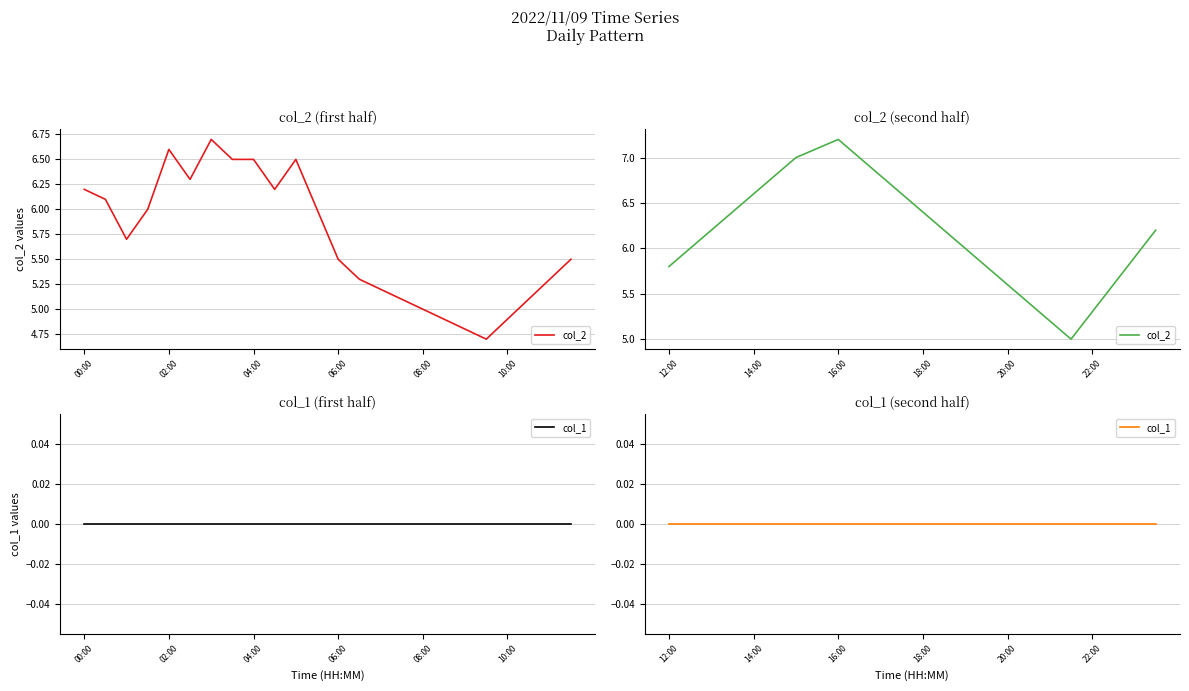

The col_2 series shows 2.7 at 13. True or false?

False